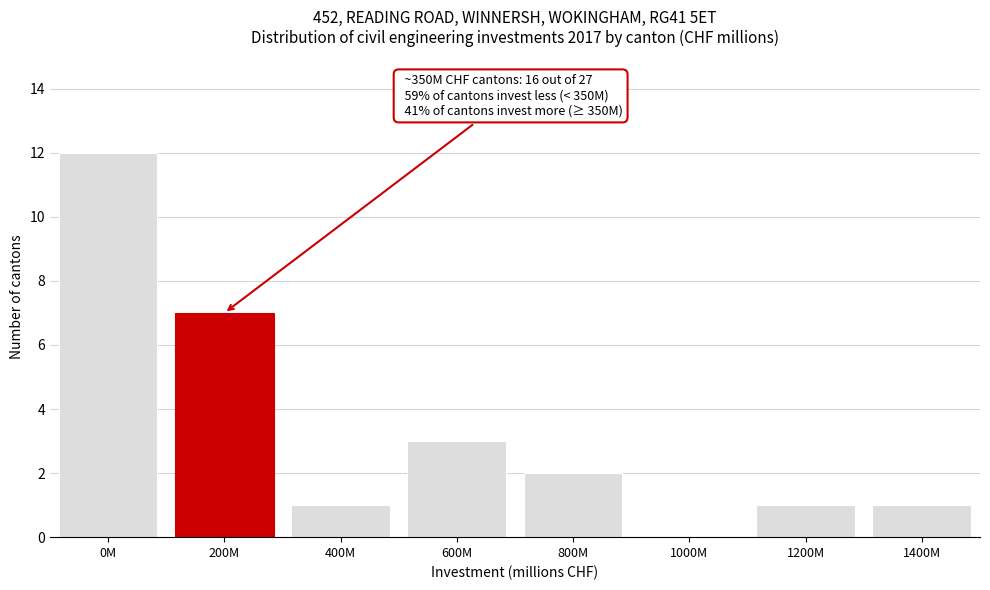

Reading left to right, what are all the values shown in this chart?

0M=12	200M=7	400M=1	600M=3	800M=2	1000M=0	1200M=1	1400M=1